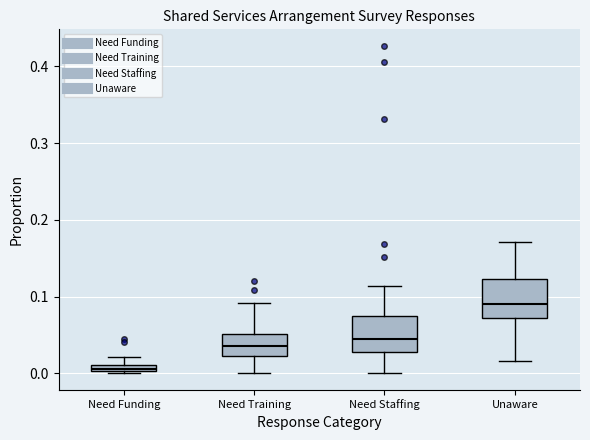

Which box has the lowest median line?

Need Funding